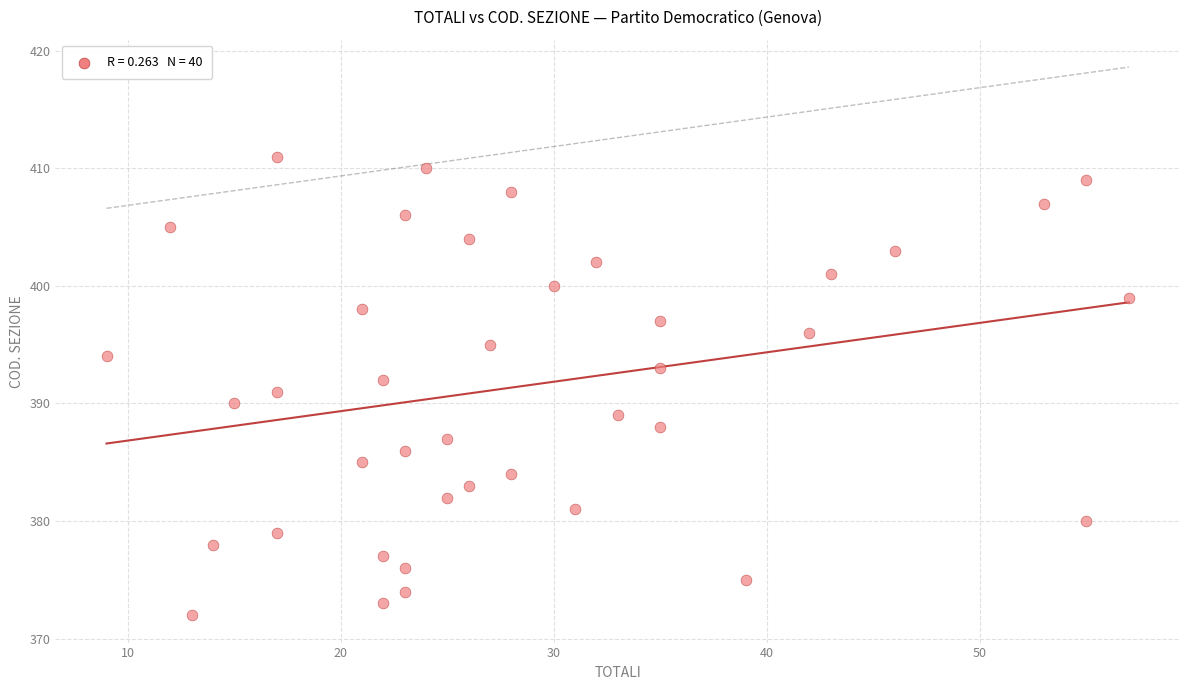

What is the range of Y values (max minus min)?

39